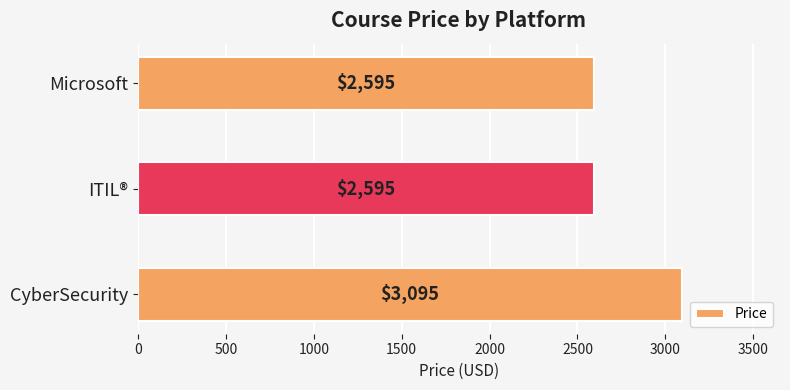

Count the values in the range 2595 to 3095.

3